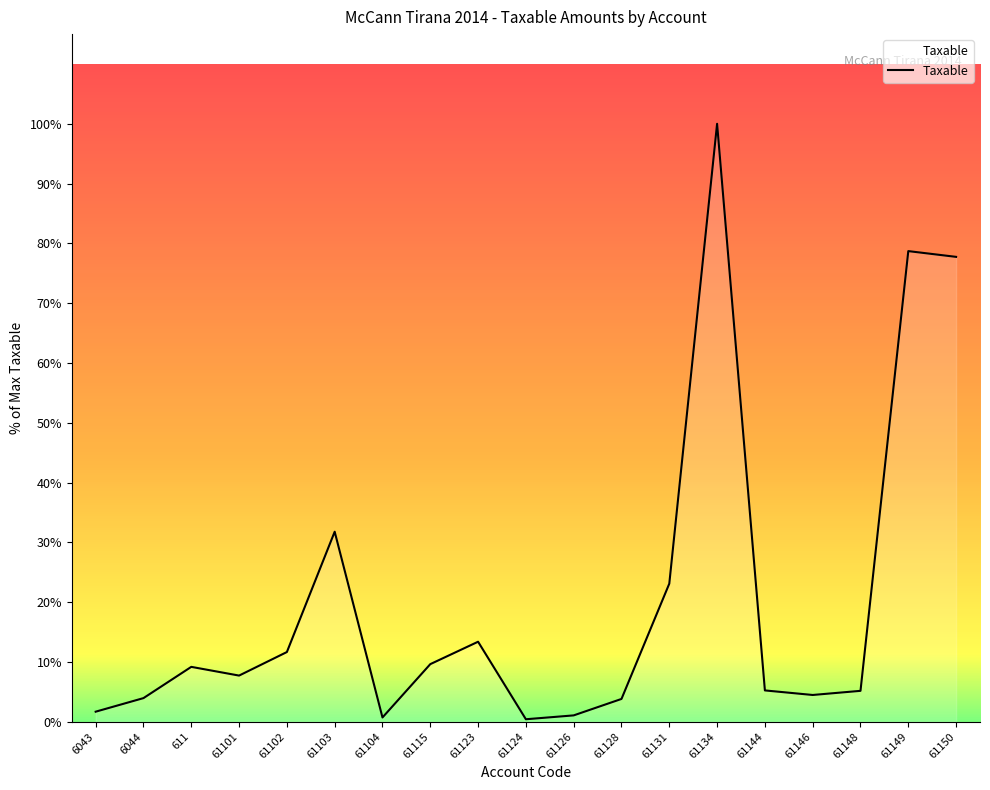

Is this an area chart (filled region under the line)?

Yes